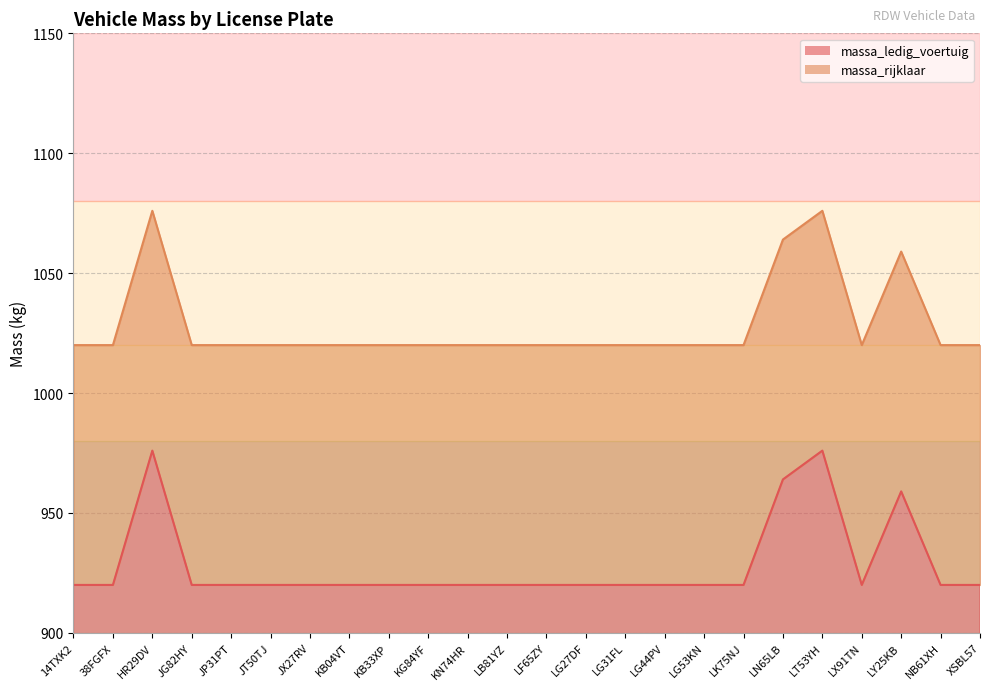

What is the value of the massa_rijklaar point at the 16th from the left?

1020